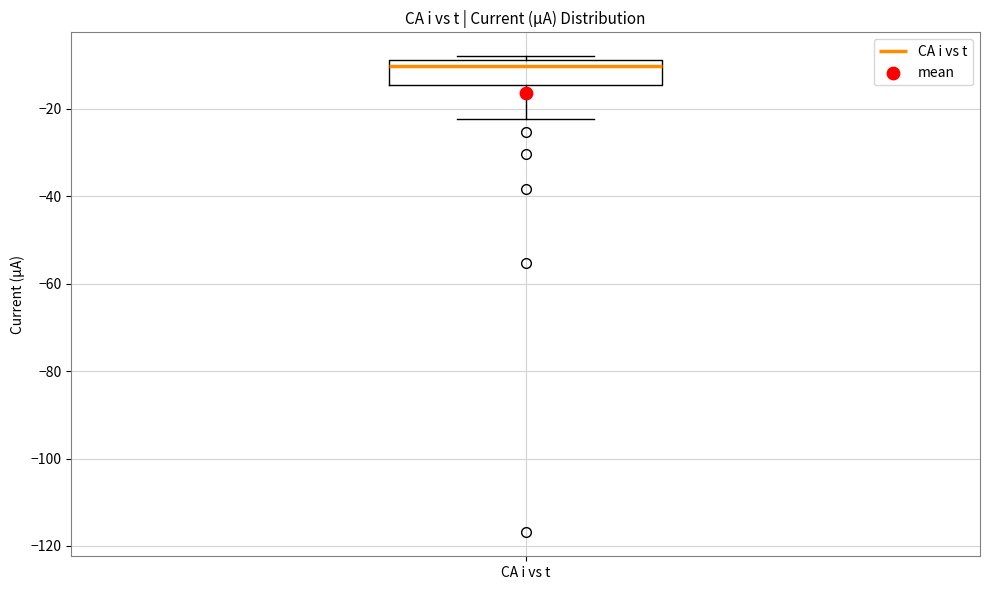

Transcribe this box plot: give where the median line is, the range the box spans, and where the two whiskers end, as read against the y-axis. The values are not printed on the chart, so give them approximately, as read against the axis.

median -10, box -14 to -8, whiskers -22 to -8 (just above the box's upper edge)